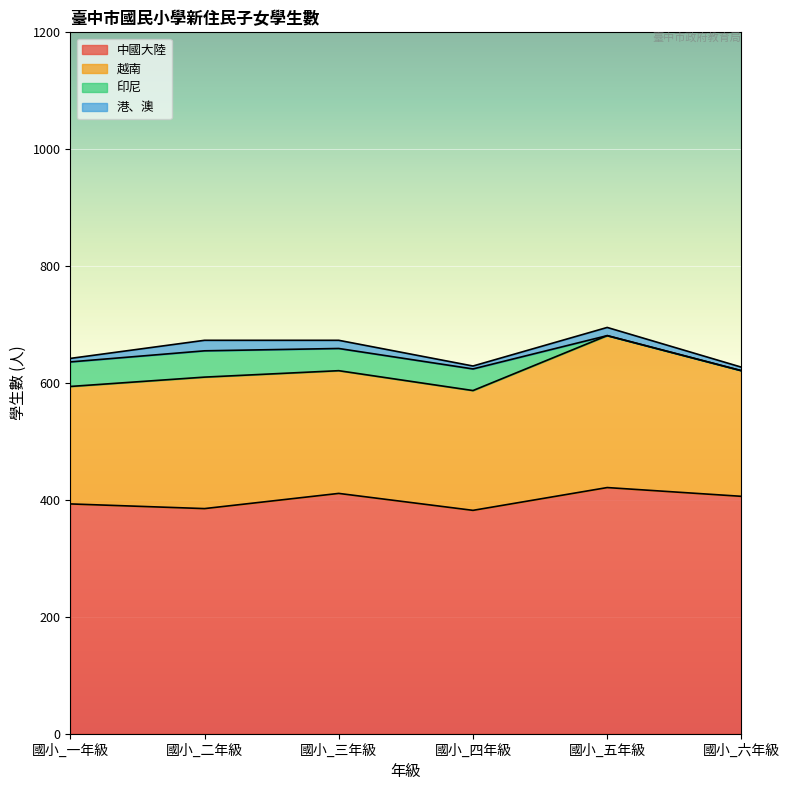

What is the difference between the maximum and minimum values in the 中國大陸 series?

39